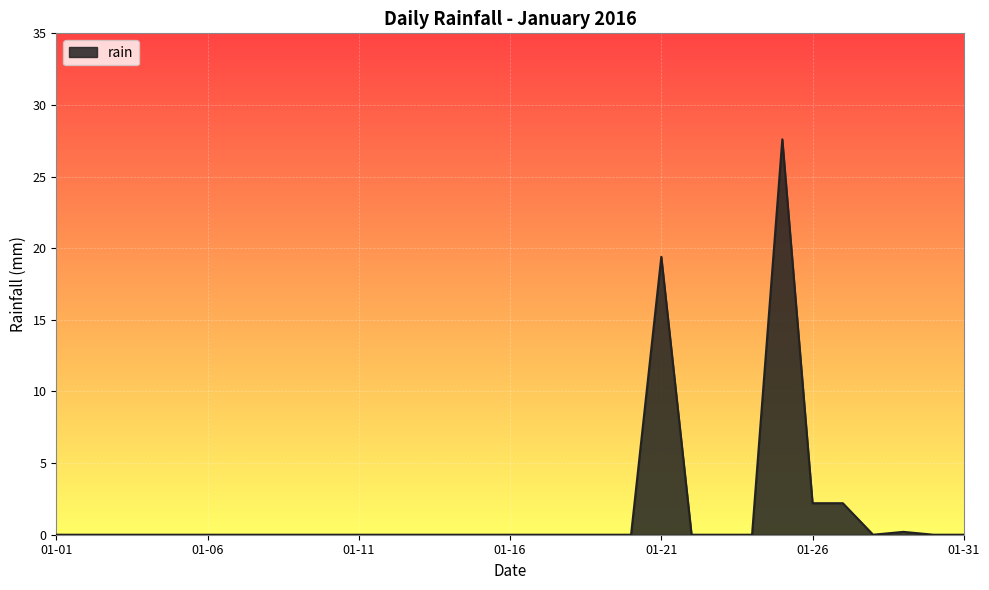

What is the difference between the maximum and minimum values?

27.6